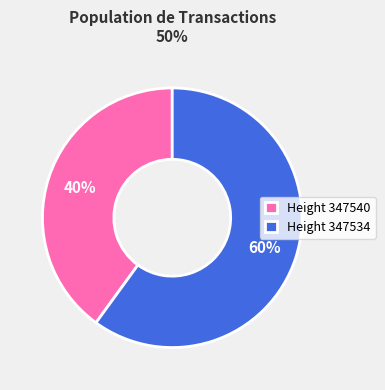

To the nearest percent, what is the difference between the largest and smallest slice percentages?

20%